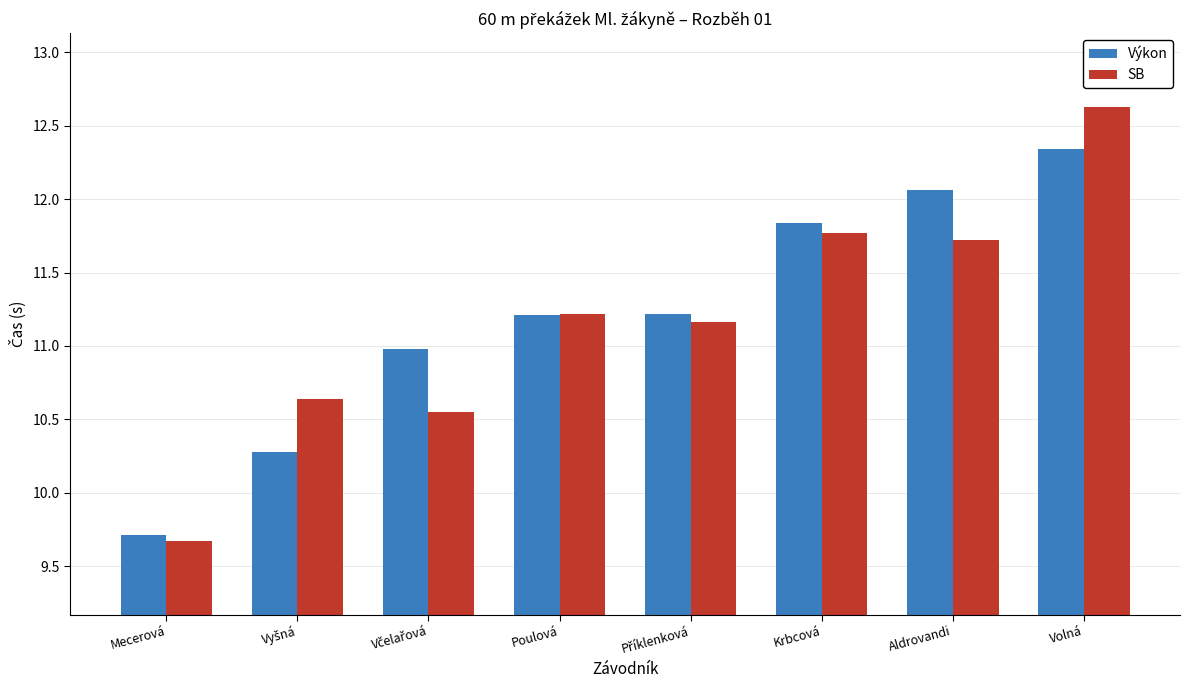

Which series has the largest range (max minus min)?

SB